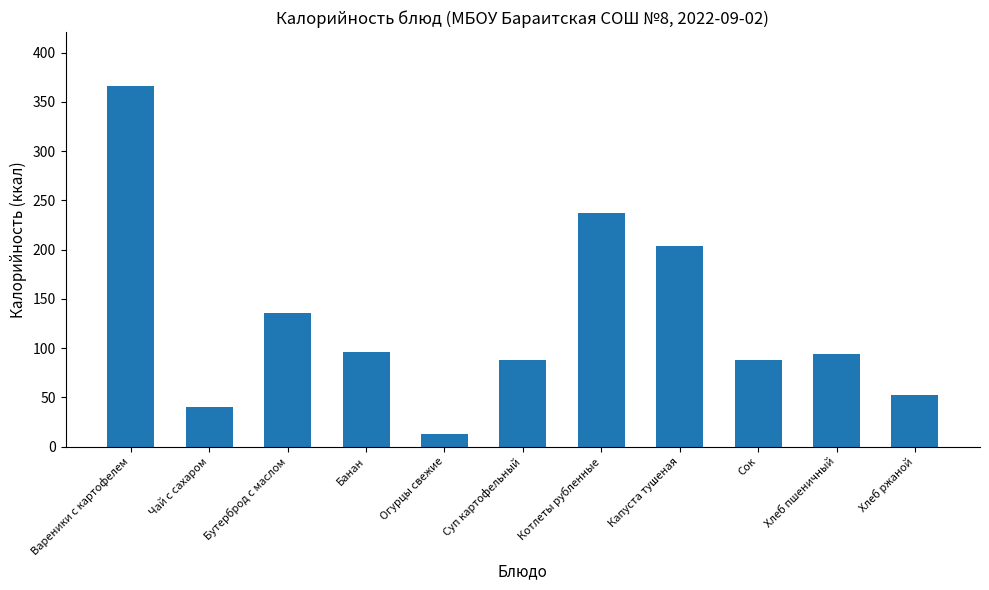

What is the difference between the second highest and minimum values?

224